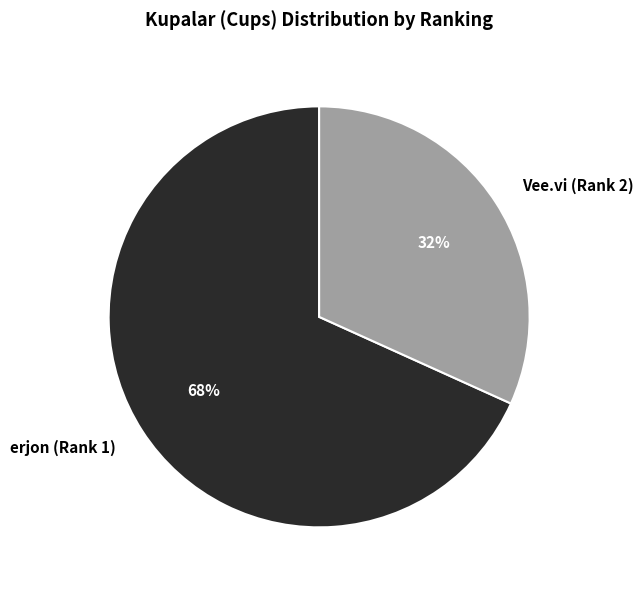

To the nearest percent, what is the difference between the largest and smallest slice percentages?

36%